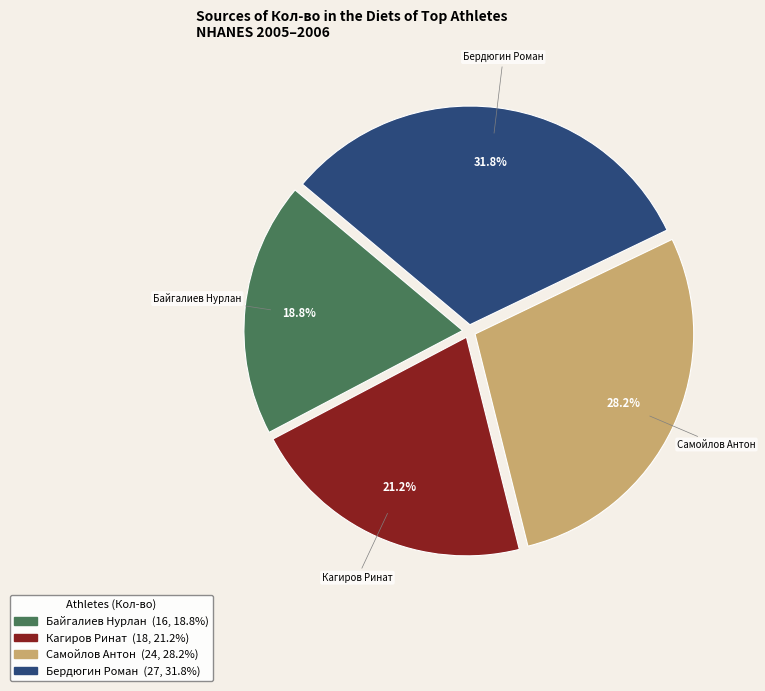

Does Бердюгин Роман represent more than half of the total?

No